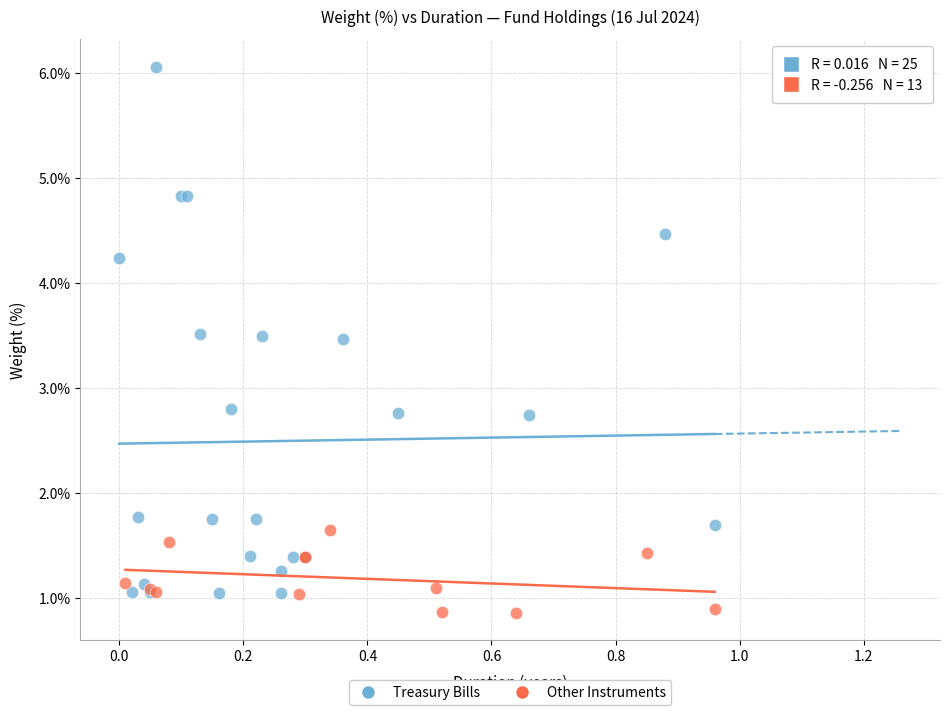

What are all the series names shown in the legend?

Treasury Bills, Other Instruments